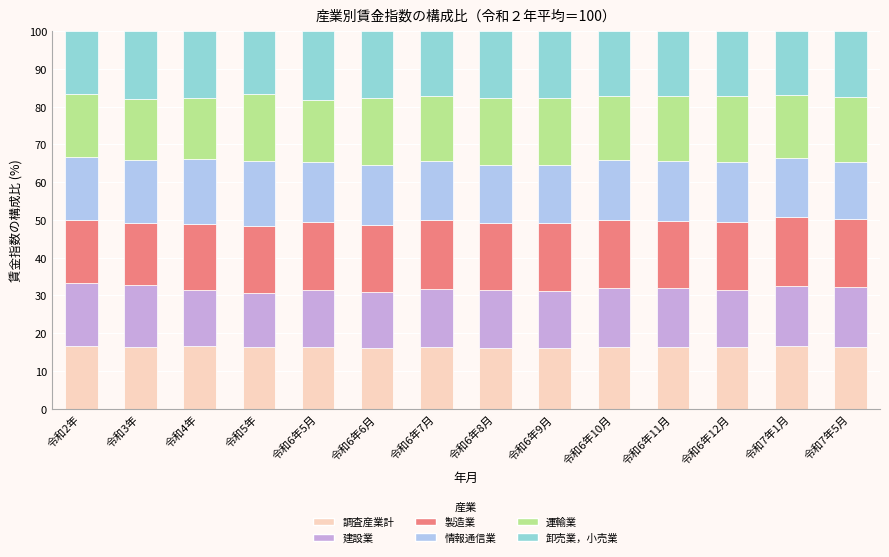

What is the total value across all series at 令和5年?

100.0